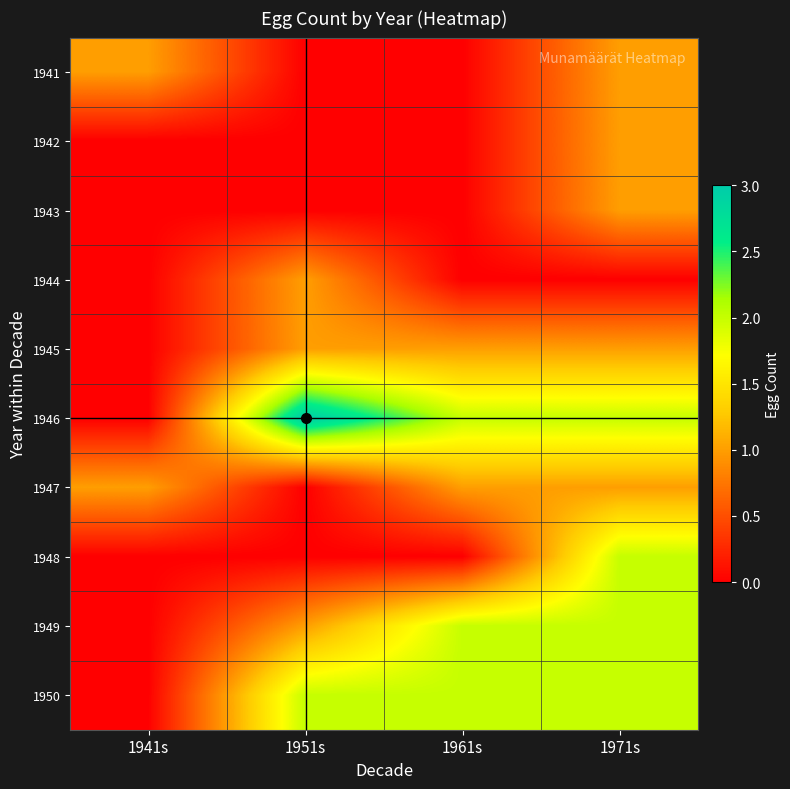

How many series are shown in this chart?

10